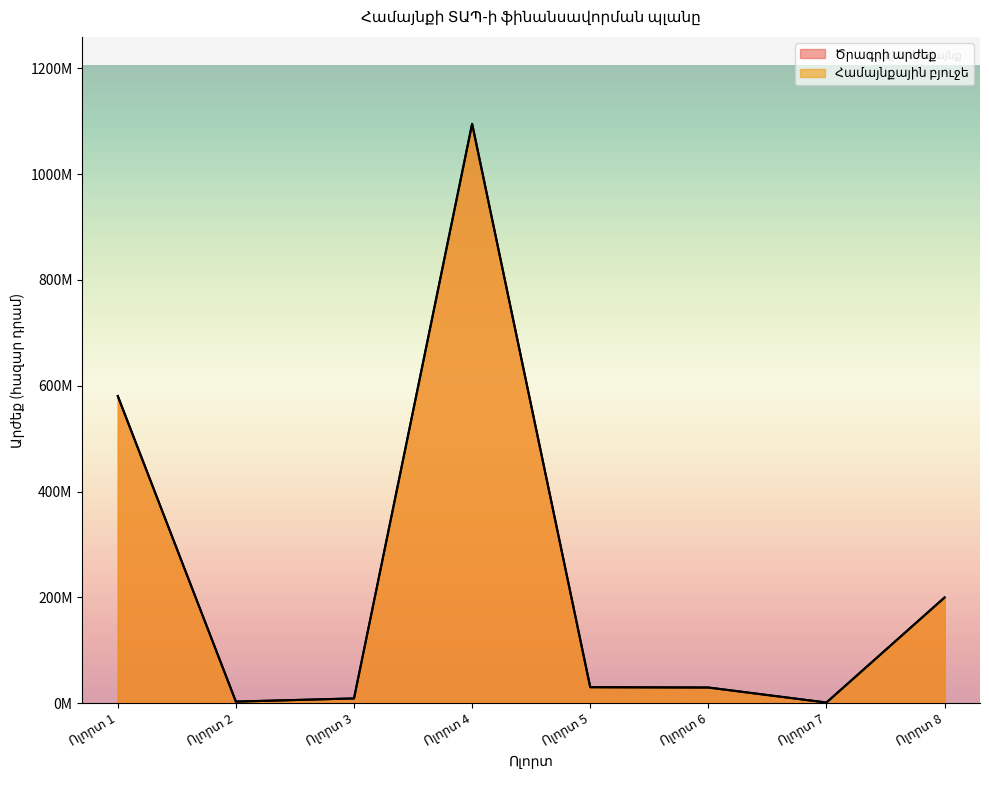

True or false: Ծրագրի արժեք and Համայնքային բյուջե cross at least once.

False